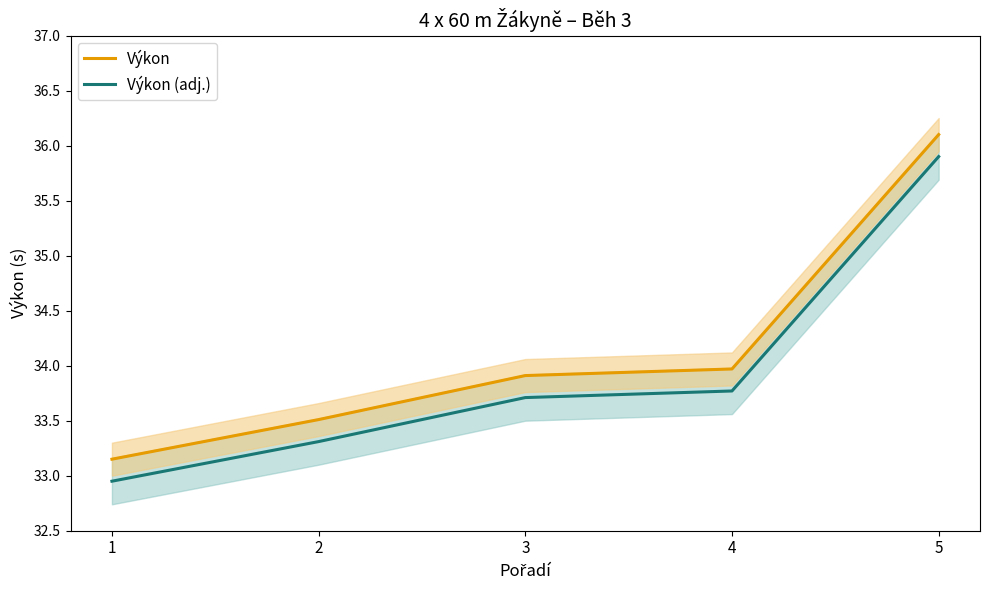

The value of Výkon (adj.) at 2 is 33.3. True or false?

True